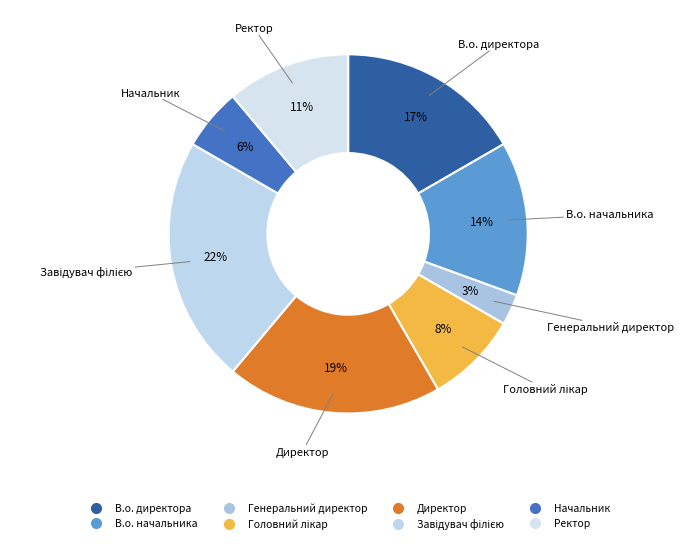

How many segments does this pie chart have?

8